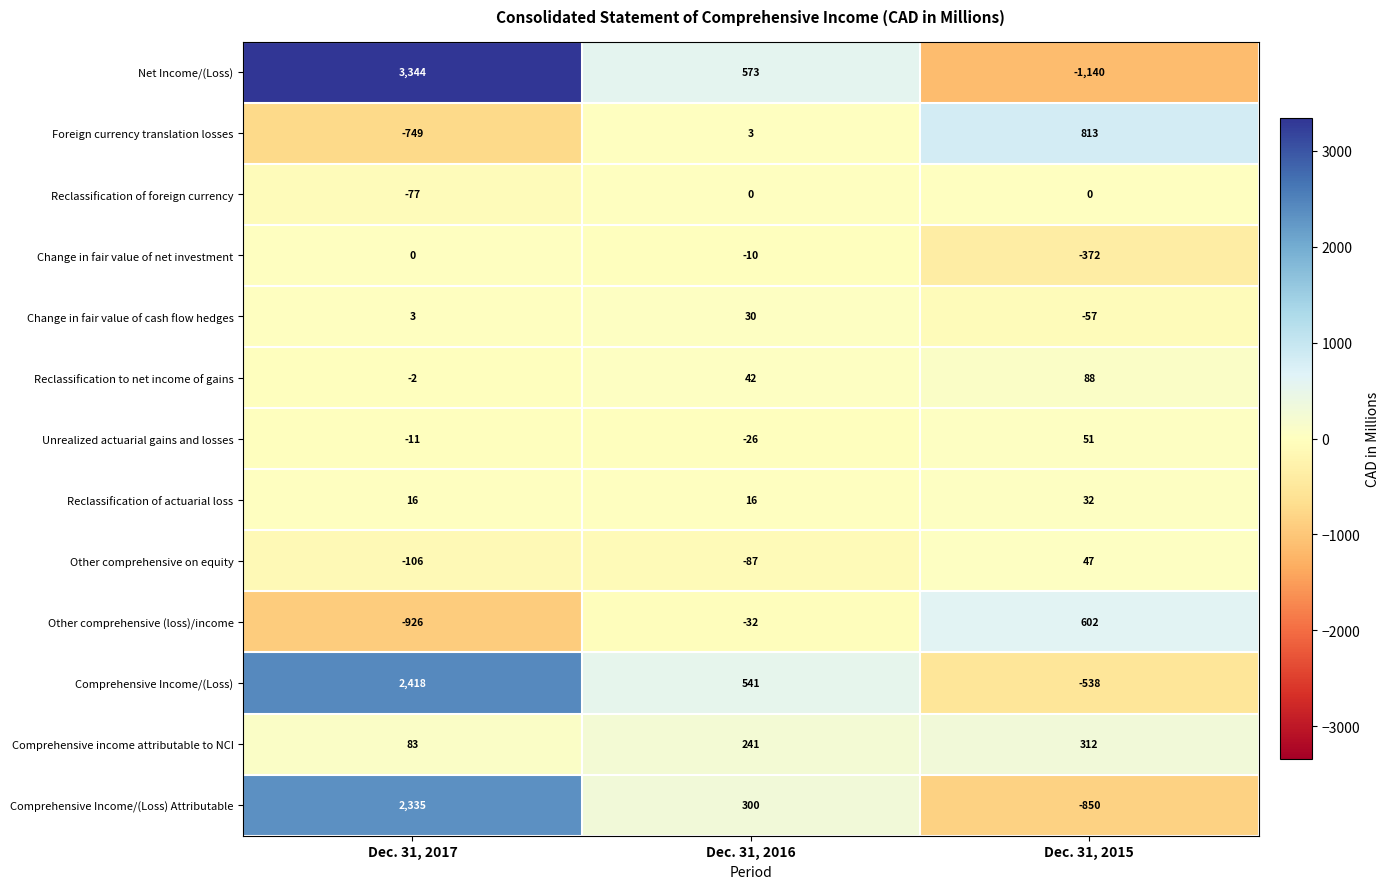

True or false: Comprehensive income attributable to NCI has a value of 312 at Dec. 31, 2015.

True